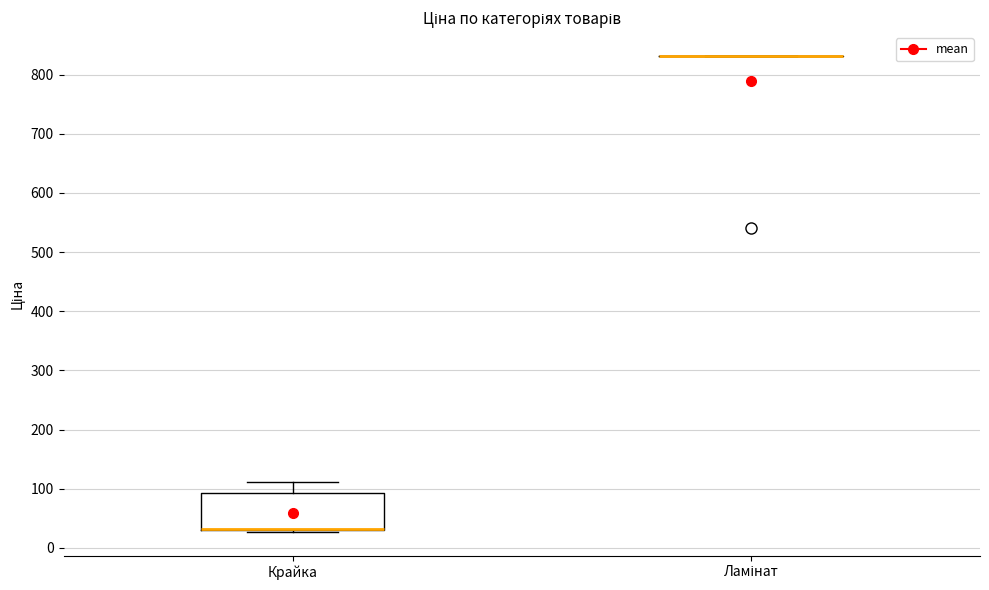

Which box is the tallest, from its lower edge to its upper edge?

Крайка